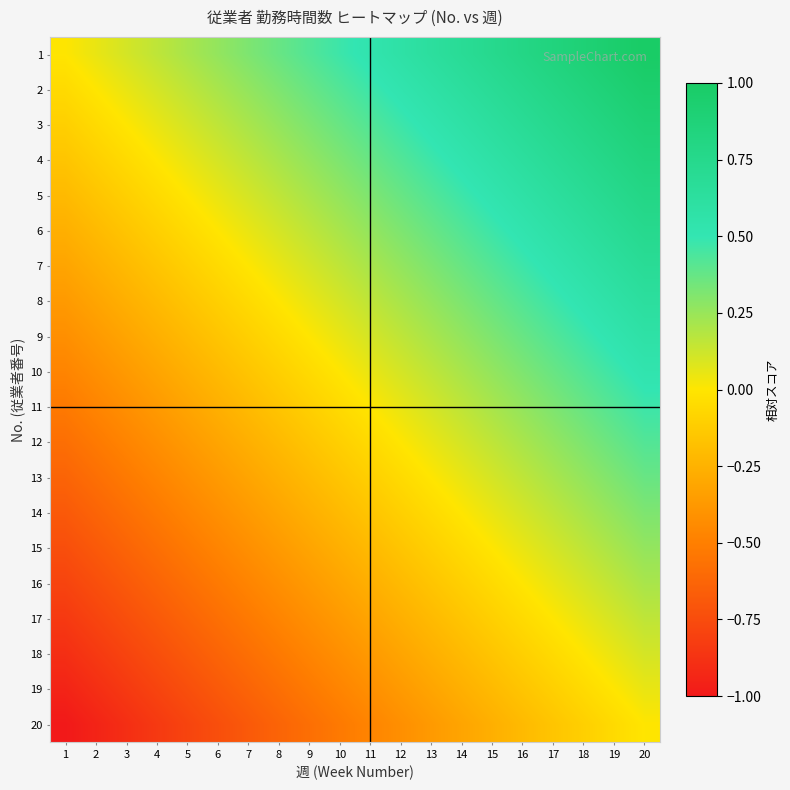

Reading right to left, list all the values displayed in this chart.

1: 20=1.0	19=0.9	18=0.9	17=0.8	16=0.8	15=0.7	14=0.7	13=0.6	12=0.6	11=0.5	10=0.5	9=0.4	8=0.4	7=0.3	6=0.3	5=0.2	4=0.2	3=0.1	2=0.1	1=0.0
2: 20=0.9	19=0.9	18=0.8	17=0.8	16=0.7	15=0.7	14=0.6	13=0.6	12=0.5	11=0.5	10=0.4	9=0.4	8=0.3	7=0.3	6=0.2	5=0.2	4=0.1	3=0.1	2=0.0	1=-0.1
3: 20=0.9	19=0.8	18=0.8	17=0.7	16=0.7	15=0.6	14=0.6	13=0.5	12=0.5	11=0.4	10=0.4	9=0.3	8=0.3	7=0.2	6=0.2	5=0.1	4=0.1	3=0.0	2=-0.1	1=-0.1
4: 20=0.8	19=0.8	18=0.7	17=0.7	16=0.6	15=0.6	14=0.5	13=0.5	12=0.4	11=0.4	10=0.3	9=0.3	8=0.2	7=0.2	6=0.1	5=0.1	4=0.0	3=-0.1	2=-0.1	1=-0.2
5: 20=0.8	19=0.7	18=0.7	17=0.6	16=0.6	15=0.5	14=0.5	13=0.4	12=0.4	11=0.3	10=0.3	9=0.2	8=0.2	7=0.1	6=0.1	5=0.0	4=-0.1	3=-0.1	2=-0.2	1=-0.2
6: 20=0.7	19=0.7	18=0.6	17=0.6	16=0.5	15=0.5	14=0.4	13=0.4	12=0.3	11=0.3	10=0.2	9=0.2	8=0.1	7=0.1	6=0.0	5=-0.1	4=-0.1	3=-0.2	2=-0.2	1=-0.3
7: 20=0.7	19=0.6	18=0.6	17=0.5	16=0.5	15=0.4	14=0.4	13=0.3	12=0.3	11=0.2	10=0.2	9=0.1	8=0.1	7=0.0	6=-0.1	5=-0.1	4=-0.2	3=-0.2	2=-0.3	1=-0.3
8: 20=0.6	19=0.6	18=0.5	17=0.5	16=0.4	15=0.4	14=0.3	13=0.3	12=0.2	11=0.2	10=0.1	9=0.1	8=0.0	7=-0.1	6=-0.1	5=-0.2	4=-0.2	3=-0.3	2=-0.3	1=-0.4
9: 20=0.6	19=0.5	18=0.5	17=0.4	16=0.4	15=0.3	14=0.3	13=0.2	12=0.2	11=0.1	10=0.1	9=0.0	8=-0.1	7=-0.1	6=-0.2	5=-0.2	4=-0.3	3=-0.3	2=-0.4	1=-0.4
10: 20=0.5	19=0.5	18=0.4	17=0.4	16=0.3	15=0.3	14=0.2	13=0.2	12=0.1	11=0.1	10=0.0	9=-0.1	8=-0.1	7=-0.2	6=-0.2	5=-0.3	4=-0.3	3=-0.4	2=-0.4	1=-0.5
11: 20=0.5	19=0.4	18=0.4	17=0.3	16=0.3	15=0.2	14=0.2	13=0.1	12=0.1	11=0.0	10=-0.1	9=-0.1	8=-0.2	7=-0.2	6=-0.3	5=-0.3	4=-0.4	3=-0.4	2=-0.5	1=-0.5
12: 20=0.4	19=0.4	18=0.3	17=0.3	16=0.2	15=0.2	14=0.1	13=0.1	12=0.0	11=-0.1	10=-0.1	9=-0.2	8=-0.2	7=-0.3	6=-0.3	5=-0.4	4=-0.4	3=-0.5	2=-0.5	1=-0.6
13: 20=0.4	19=0.3	18=0.3	17=0.2	16=0.2	15=0.1	14=0.1	13=0.0	12=-0.1	11=-0.1	10=-0.2	9=-0.2	8=-0.3	7=-0.3	6=-0.4	5=-0.4	4=-0.5	3=-0.5	2=-0.6	1=-0.6
14: 20=0.3	19=0.3	18=0.2	17=0.2	16=0.1	15=0.1	14=0.0	13=-0.1	12=-0.1	11=-0.2	10=-0.2	9=-0.3	8=-0.3	7=-0.4	6=-0.4	5=-0.5	4=-0.5	3=-0.6	2=-0.6	1=-0.7
15: 20=0.3	19=0.2	18=0.2	17=0.1	16=0.1	15=0.0	14=-0.1	13=-0.1	12=-0.2	11=-0.2	10=-0.3	9=-0.3	8=-0.4	7=-0.4	6=-0.5	5=-0.5	4=-0.6	3=-0.6	2=-0.7	1=-0.7
16: 20=0.2	19=0.2	18=0.1	17=0.1	16=0.0	15=-0.1	14=-0.1	13=-0.2	12=-0.2	11=-0.3	10=-0.3	9=-0.4	8=-0.4	7=-0.5	6=-0.5	5=-0.6	4=-0.6	3=-0.7	2=-0.7	1=-0.8
17: 20=0.2	19=0.1	18=0.1	17=0.0	16=-0.1	15=-0.1	14=-0.2	13=-0.2	12=-0.3	11=-0.3	10=-0.4	9=-0.4	8=-0.5	7=-0.5	6=-0.6	5=-0.6	4=-0.7	3=-0.7	2=-0.8	1=-0.8
18: 20=0.1	19=0.1	18=0.0	17=-0.1	16=-0.1	15=-0.2	14=-0.2	13=-0.3	12=-0.3	11=-0.4	10=-0.4	9=-0.5	8=-0.5	7=-0.6	6=-0.6	5=-0.7	4=-0.7	3=-0.8	2=-0.8	1=-0.9
19: 20=0.1	19=0.0	18=-0.1	17=-0.1	16=-0.2	15=-0.2	14=-0.3	13=-0.3	12=-0.4	11=-0.4	10=-0.5	9=-0.5	8=-0.6	7=-0.6	6=-0.7	5=-0.7	4=-0.8	3=-0.8	2=-0.9	1=-0.9
20: 20=0.0	19=-0.1	18=-0.1	17=-0.2	16=-0.2	15=-0.3	14=-0.3	13=-0.4	12=-0.4	11=-0.5	10=-0.5	9=-0.6	8=-0.6	7=-0.7	6=-0.7	5=-0.8	4=-0.8	3=-0.9	2=-0.9	1=-1.0